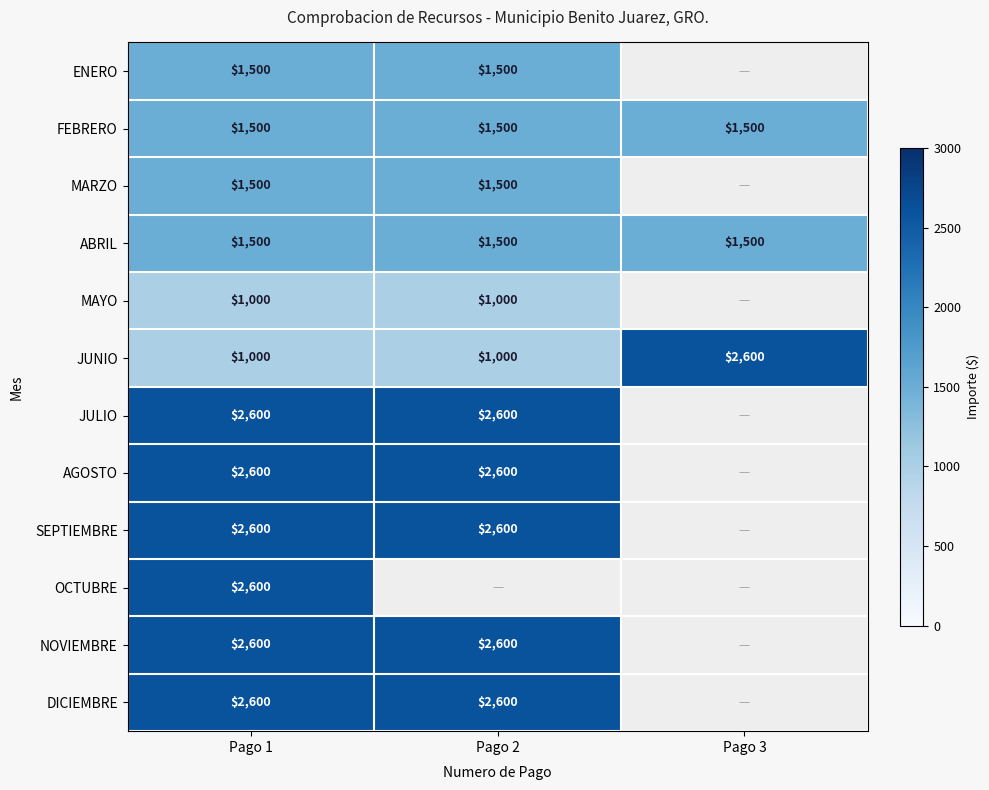

The value of SEPTIEMBRE at Pago 2 is 4388. True or false?

False